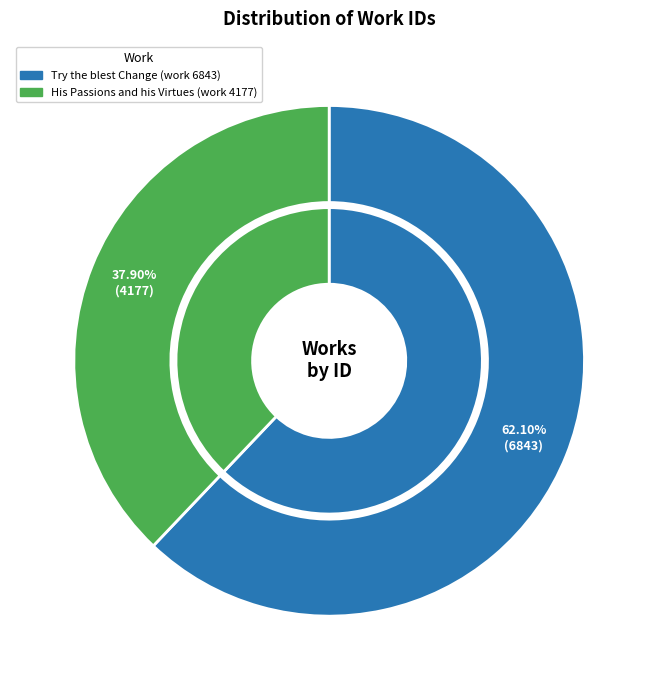

Is there any slice that represents more than half of the pie?

Yes